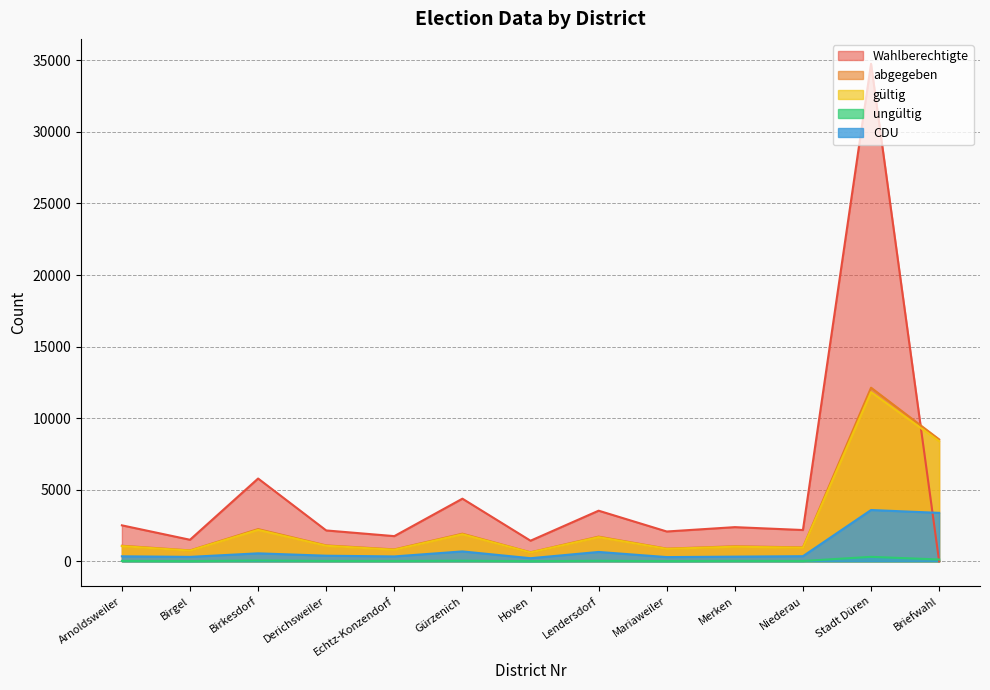

Reading left to right, list all the values displayed in this chart.

Wahlberechtigte: Arnoldsweiler=2513	Birgel=1505	Birkesdorf=5783	Derichsweiler=2156	Echtz-Konzendorf=1759	Gürzenich=4375	Hoven=1439	Lendersdorf=3536	Mariaweiler=2083	Merken=2387	Niederau=2186	Stadt Düren=34757	Briefwahl=0
abgegeben: Arnoldsweiler=1088	Birgel=762	Birkesdorf=2250	Derichsweiler=1111	Echtz-Konzendorf=832	Gürzenich=1929	Hoven=630	Lendersdorf=1724	Mariaweiler=886	Merken=1049	Niederau=972	Stadt Düren=12129	Briefwahl=8517
gültig: Arnoldsweiler=1060	Birgel=747	Birkesdorf=2195	Derichsweiler=1084	Echtz-Konzendorf=808	Gürzenich=1888	Hoven=618	Lendersdorf=1688	Mariaweiler=869	Merken=1020	Niederau=949	Stadt Düren=11817	Briefwahl=8390
ungültig: Arnoldsweiler=28	Birgel=15	Birkesdorf=55	Derichsweiler=27	Echtz-Konzendorf=24	Gürzenich=41	Hoven=12	Lendersdorf=36	Mariaweiler=17	Merken=29	Niederau=23	Stadt Düren=312	Briefwahl=127
CDU: Arnoldsweiler=350	Birgel=310	Birkesdorf=557	Derichsweiler=391	Echtz-Konzendorf=341	Gürzenich=691	Hoven=217	Lendersdorf=654	Mariaweiler=295	Merken=327	Niederau=358	Stadt Düren=3583	Briefwahl=3384